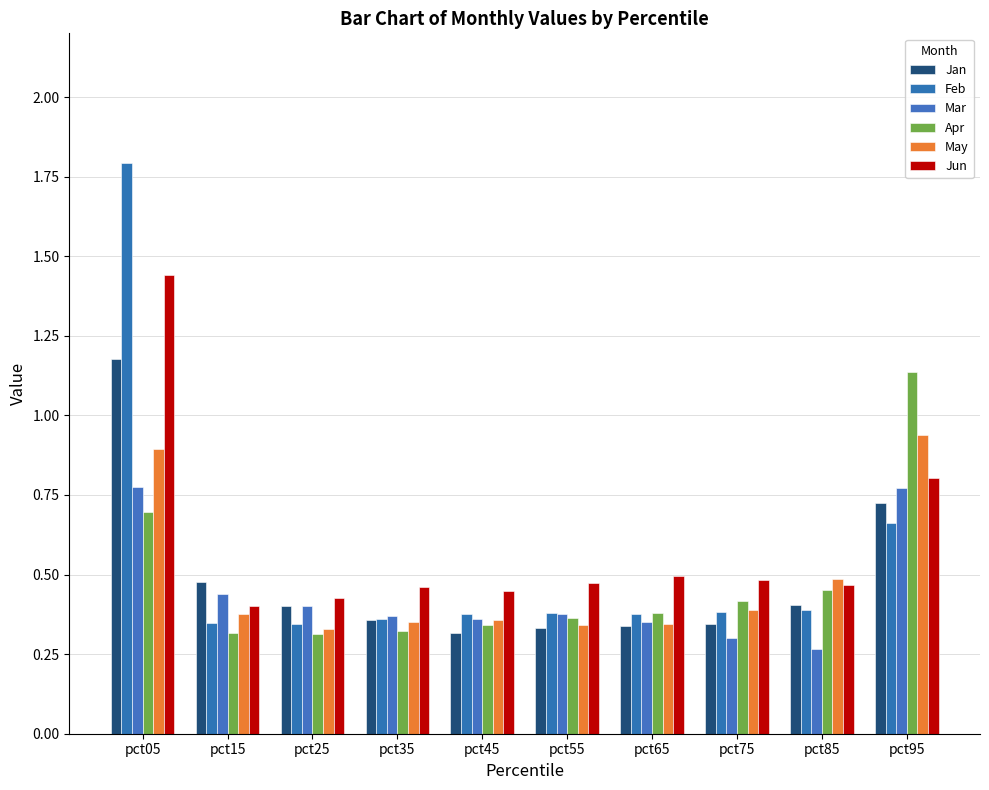

At which category is the sum across all series the highest?

pct05